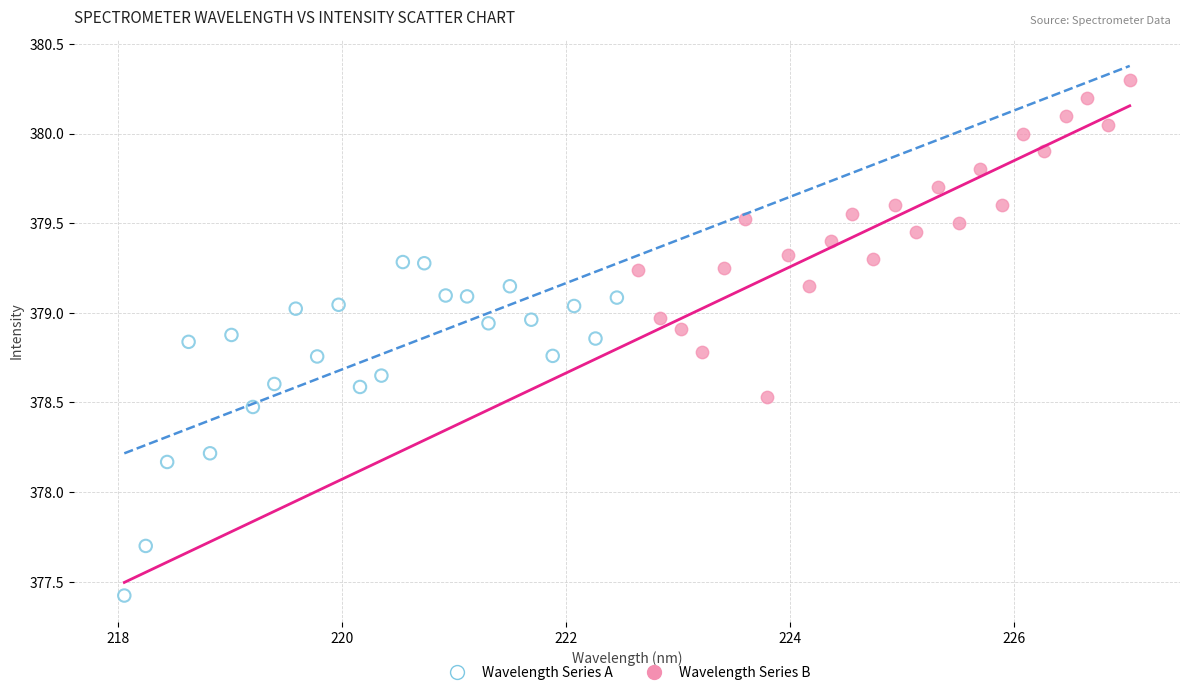

Which series reaches the maximum Y coordinate?

Wavelength Series B